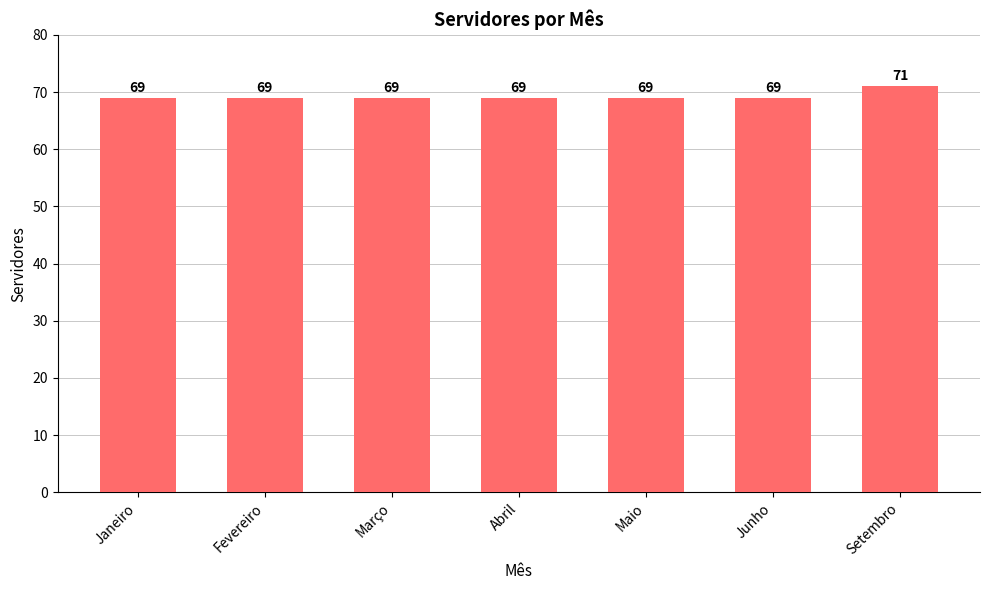

What is the difference between the maximum and minimum values?

2